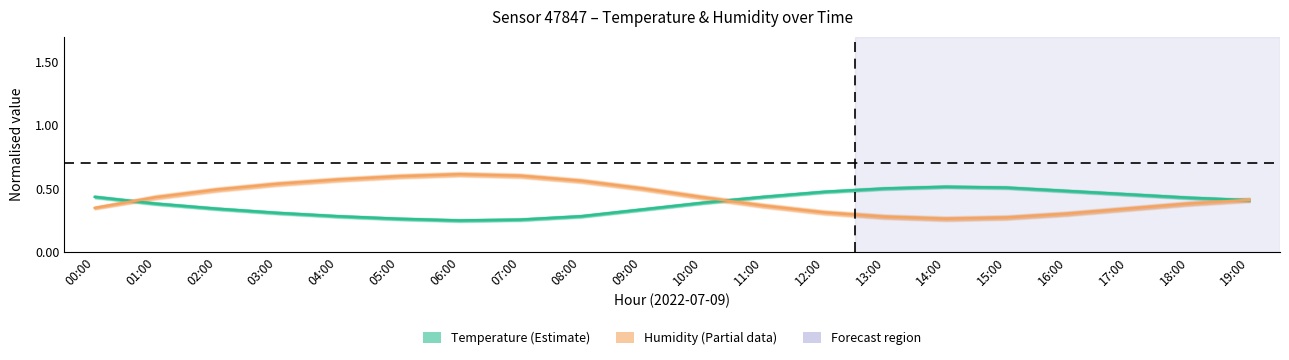

Which series has the largest range (max minus min)?

Humidity